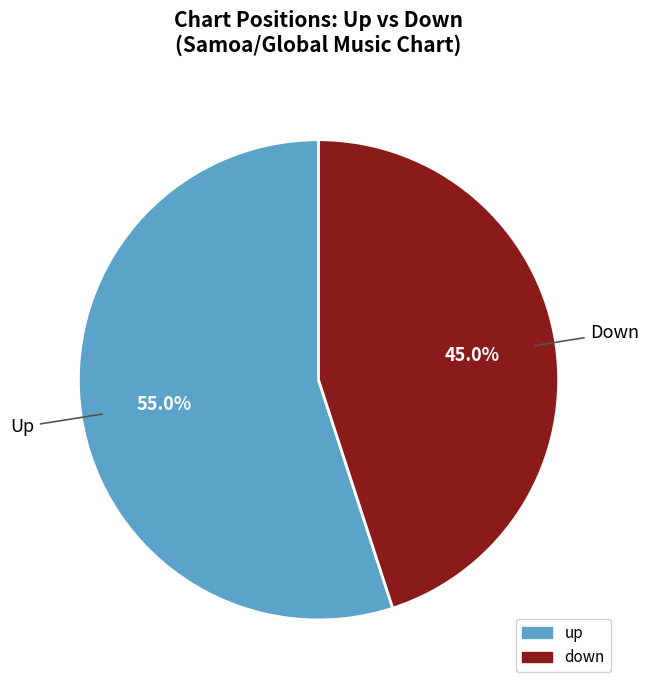

How much of the chart is everything except up?

45.0%